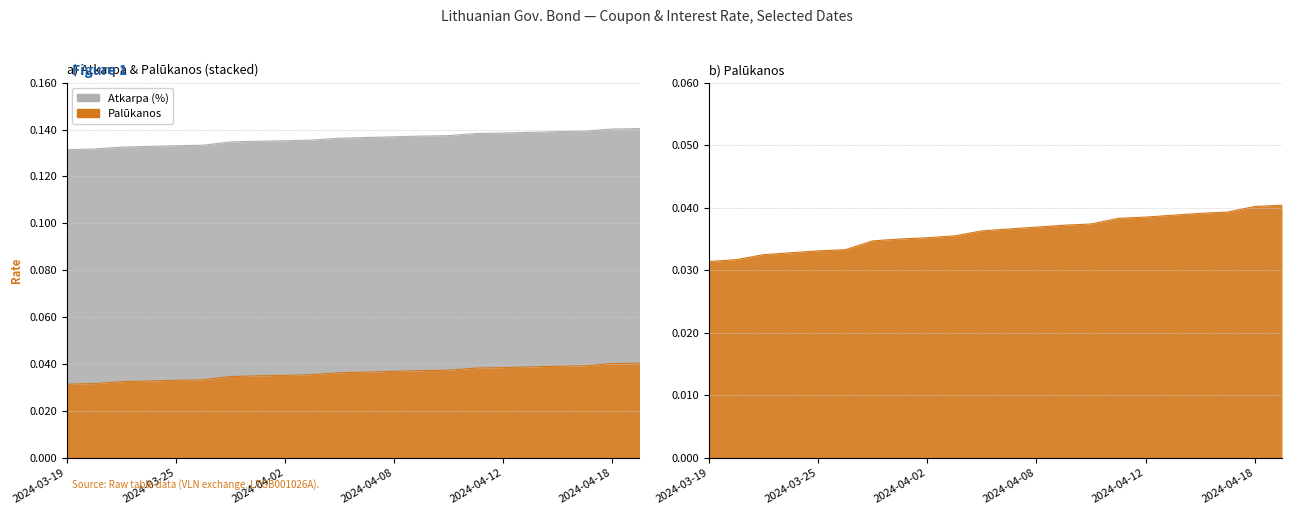

List the labels in order of value, largest first.

2024-04-19, 2024-04-18, 2024-04-17, 2024-04-16, 2024-04-15, 2024-04-12, 2024-04-11, 2024-04-10, 2024-04-09, 2024-04-08, 2024-04-05, 2024-04-04, 2024-04-03, 2024-04-02, 2024-03-28, 2024-03-27, 2024-03-26, 2024-03-25, 2024-03-22, 2024-03-21, 2024-03-20, 2024-03-19